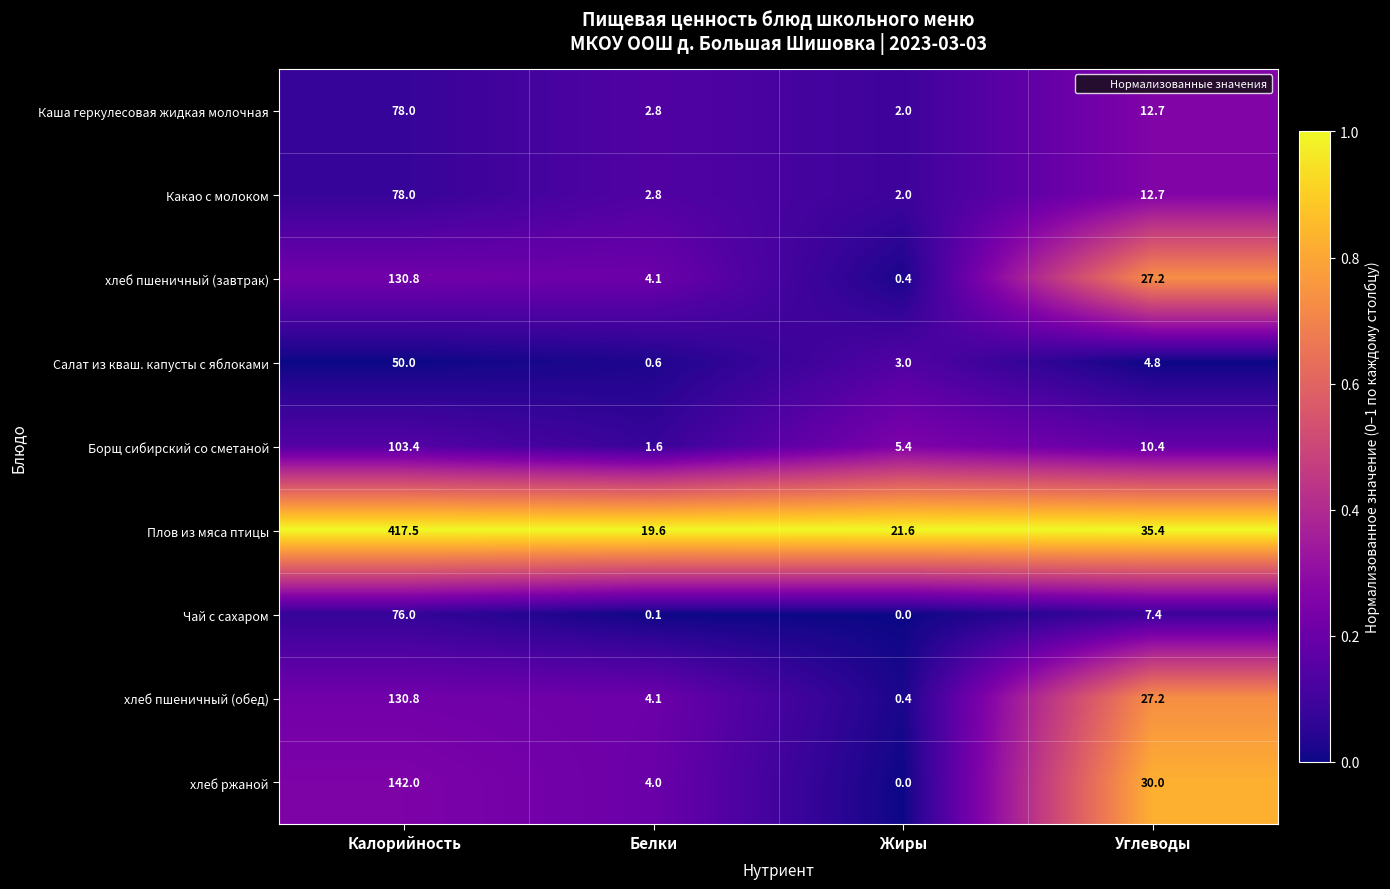

At which label does Каша геркулесовая жидкая молочная first exceed 12?

Калорийность